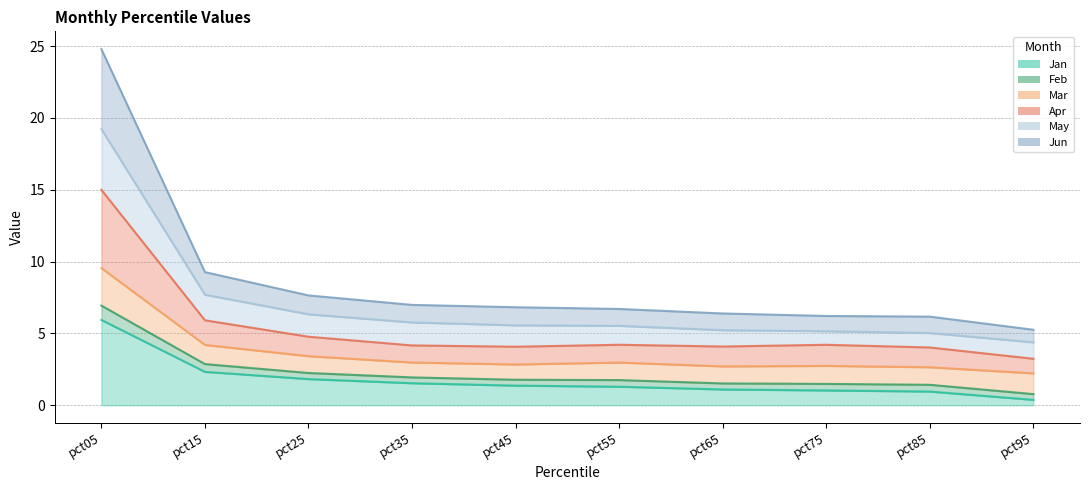

How many interior local valleys does the Apr line series have?

2